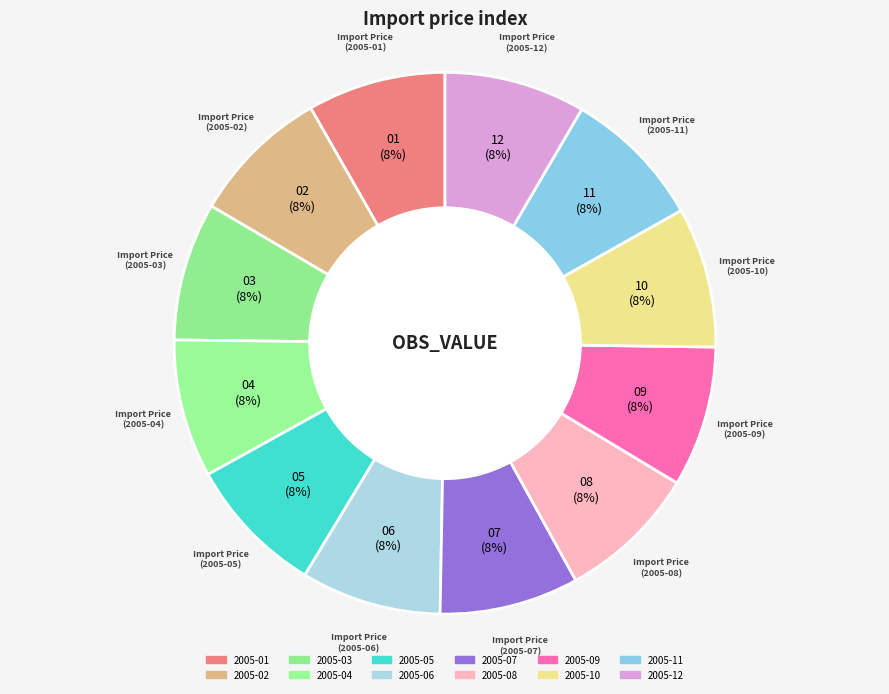

Count the number of slices in the pie.

12